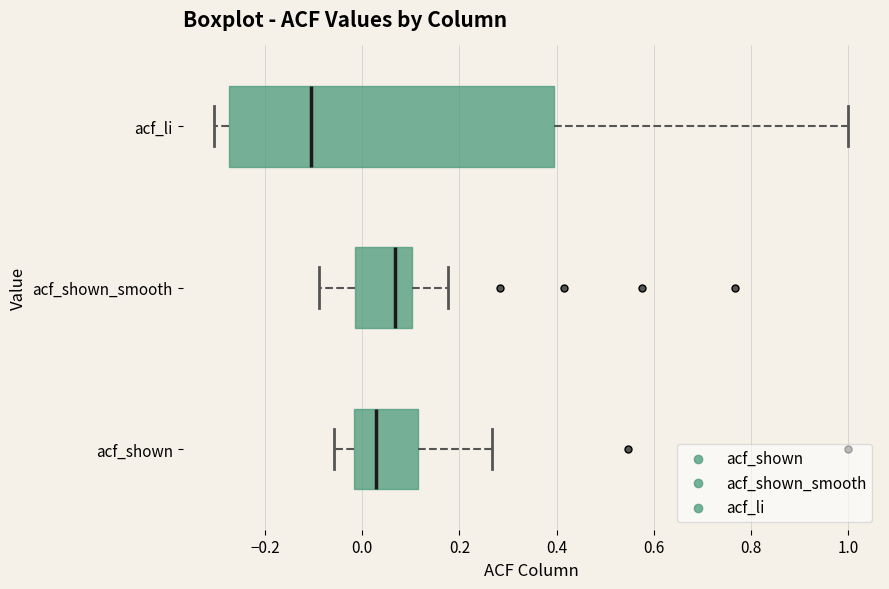

Reading bottom to top, transcribe this box plot: for each box, give where its median line is, the range the box spans, and where its two whiskers end, as read against the x-axis. The values are not printed on the chart, so give them approximately, as read against the axis.

acf_shown: median 0.02, box -0.02 to 0.12, whiskers -0.06 to 0.26
acf_shown_smooth: median 0.06, box -0.02 to 0.10, whiskers -0.08 to 0.18
acf_li: median -0.10, box -0.28 to 0.40, whiskers -0.30 to 1.00